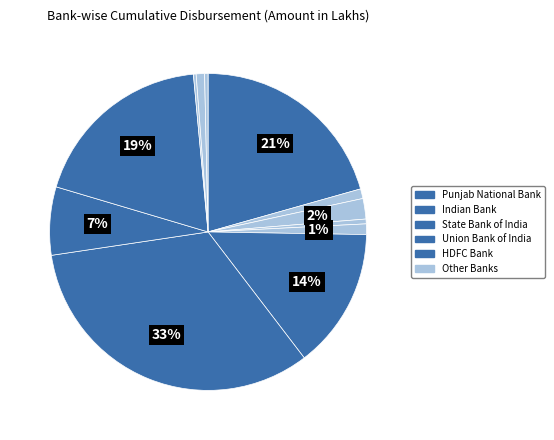

Count the number of slices in the pie.

12